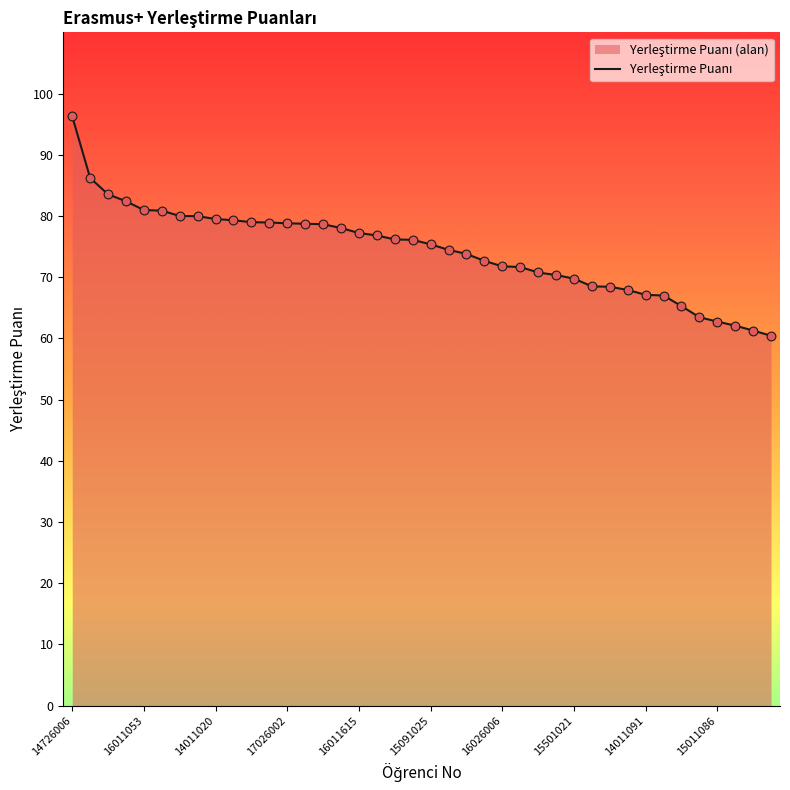

Approximately how many times larger is the value at 16011053 compared to 16011615?

1.0